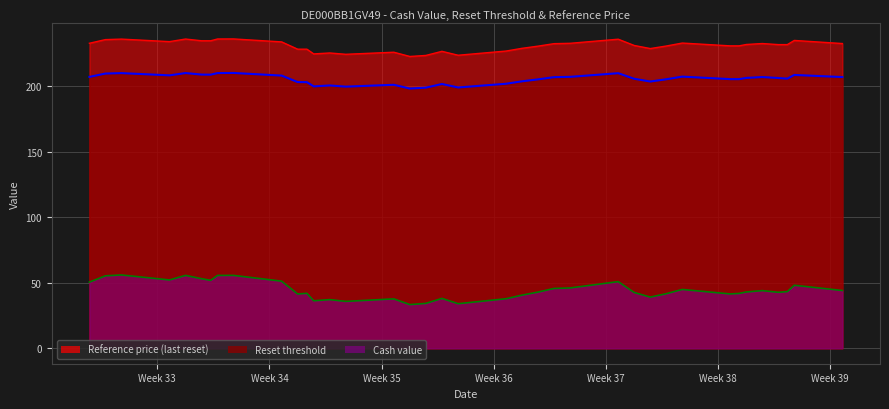

Rank the categories by Cash value value from lowest to highest.

21, 18, 20, 23, 25, 24, 22, 17, 19, 10, 16, 27, 7, 9, 6, 26, 11, 3, 15, 5, 2, 4, 0, 8, 14, 13, 1, 37, 38, 12, 28, 31, 34, 32, 36, 30, 33, 29, 35